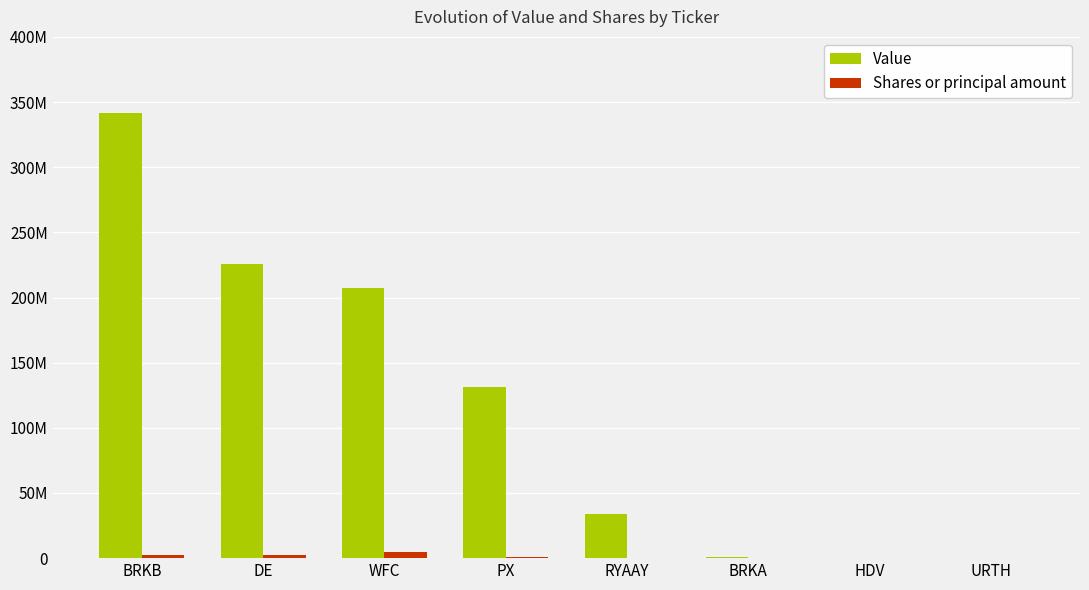

What are all the series names shown in the legend?

Value, Shares or principal amount